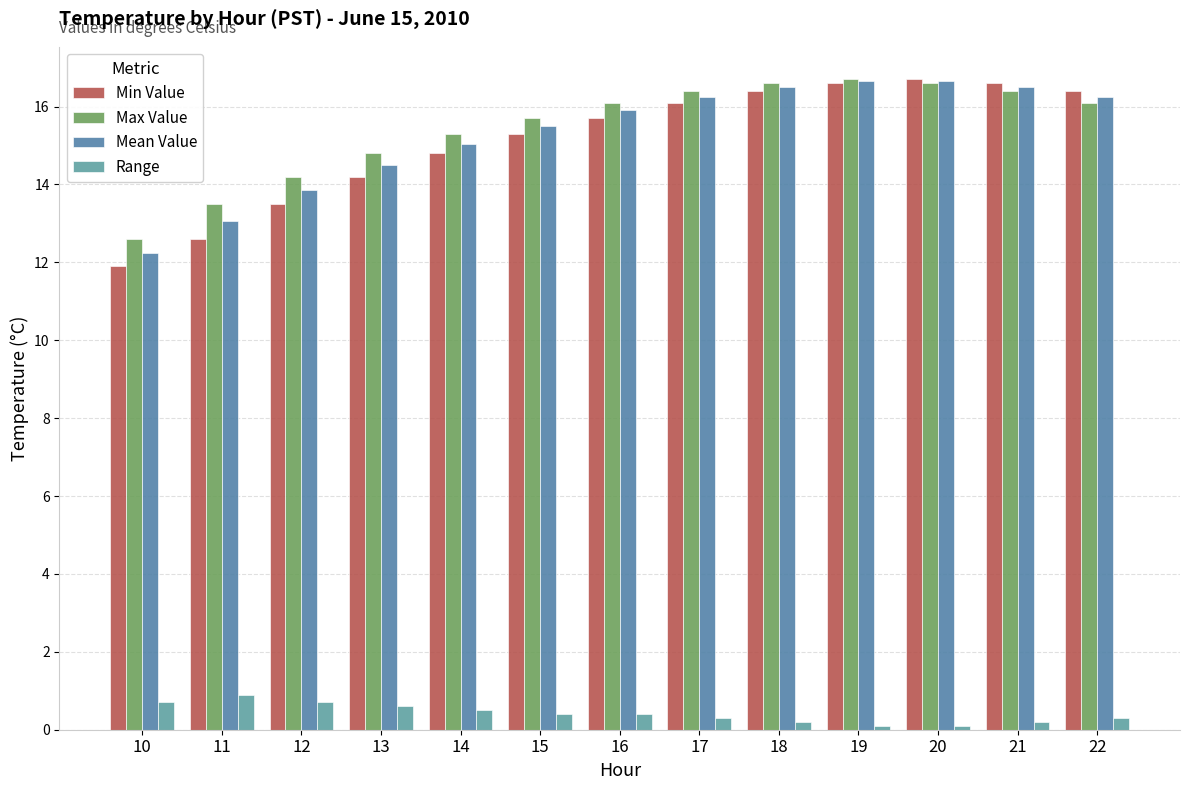

Which series has the largest total across all categories?

Max Value